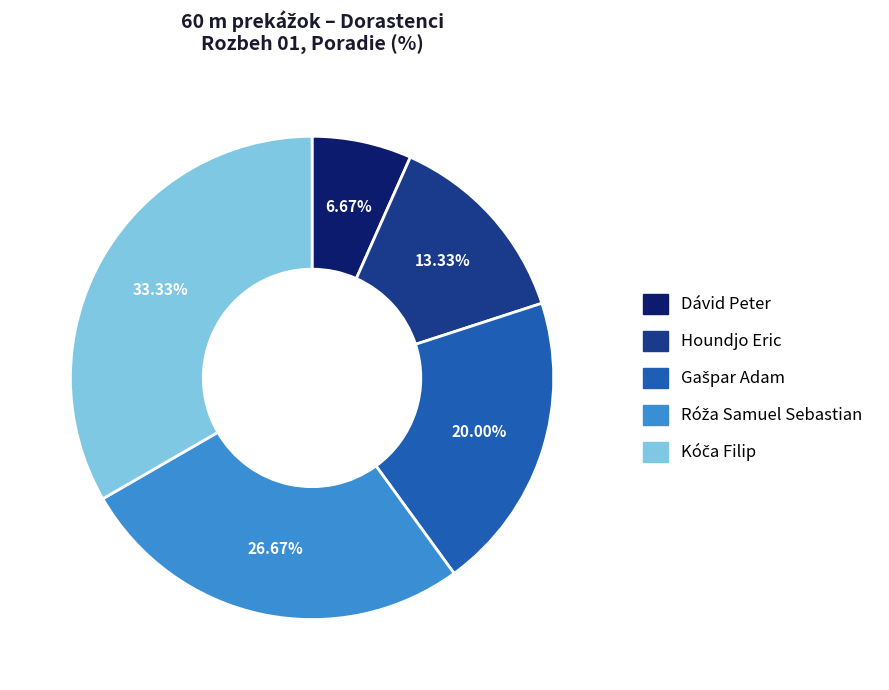

To the nearest percent, what is the average slice percentage?

20%